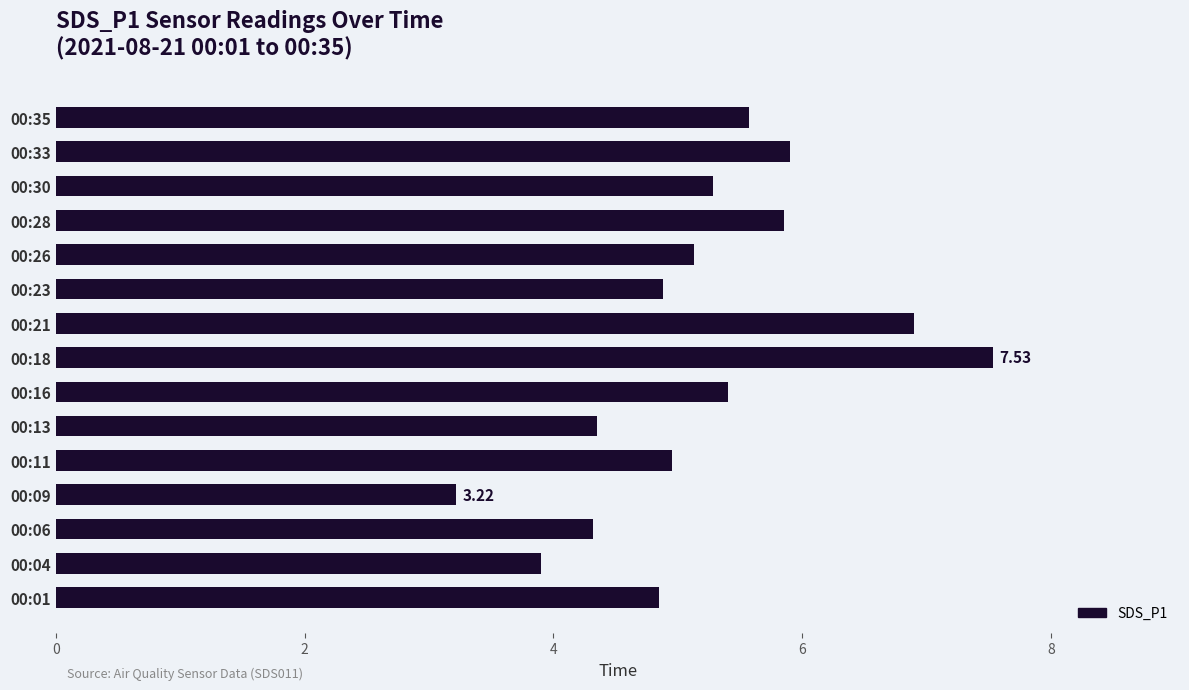

What is the sum of all values?

78.0